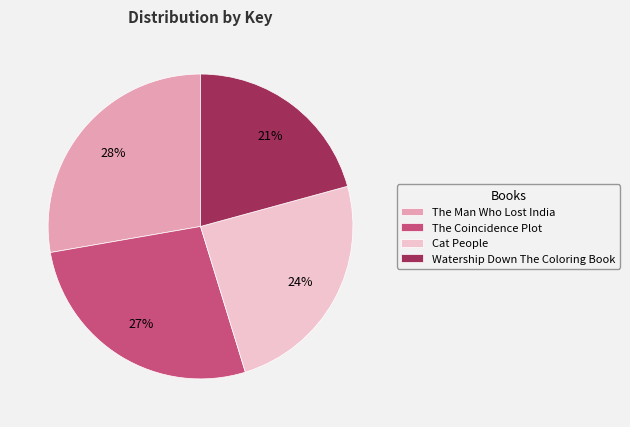

What percentage is the The Coincidence Plot slice, to the nearest percent?

27%